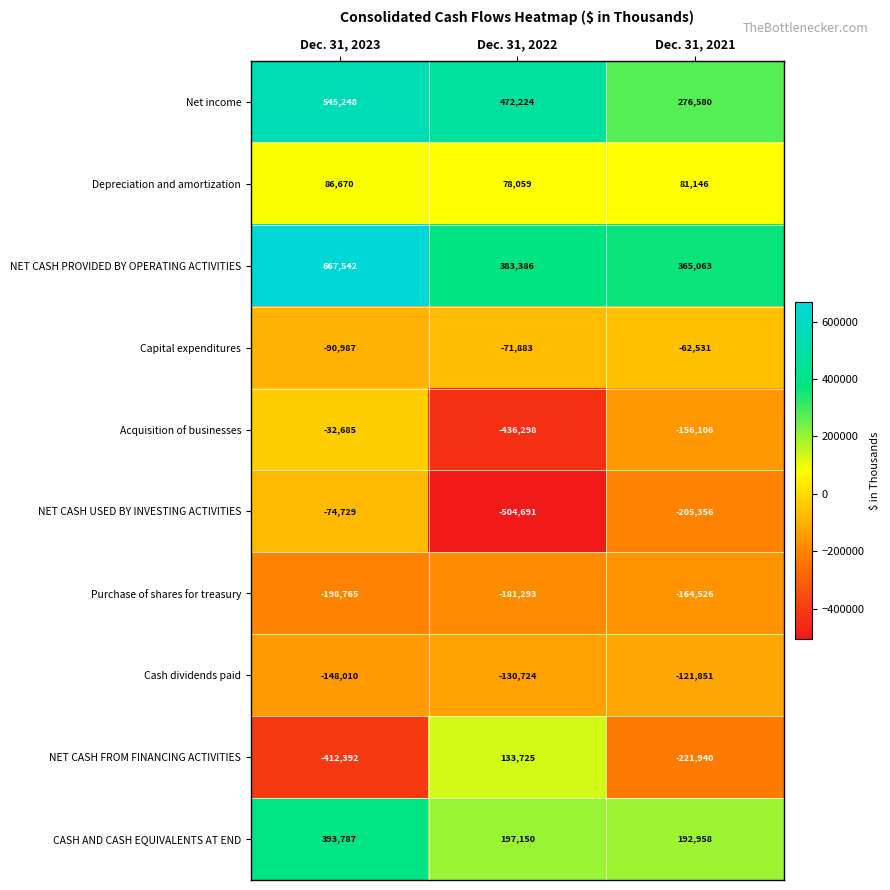

Count the Cash dividends paid values in the range -148010 to -121851.

3